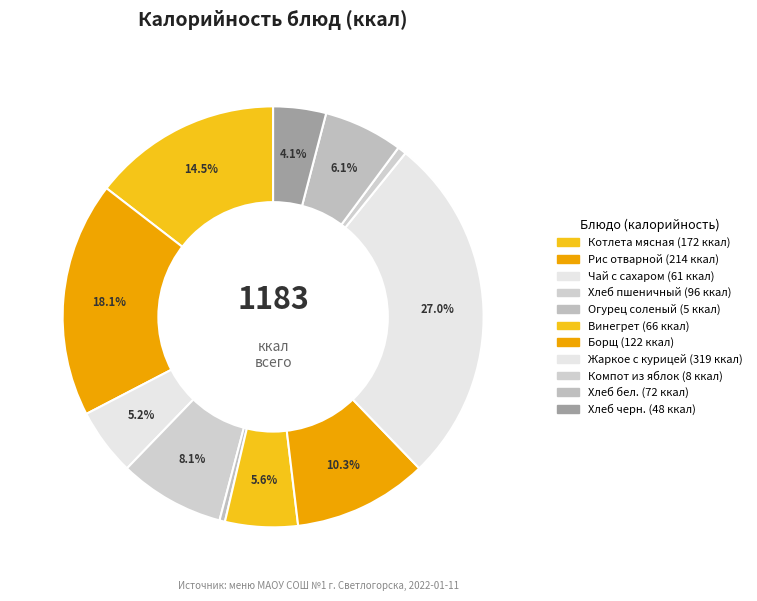

Is there any slice that represents more than half of the pie?

No